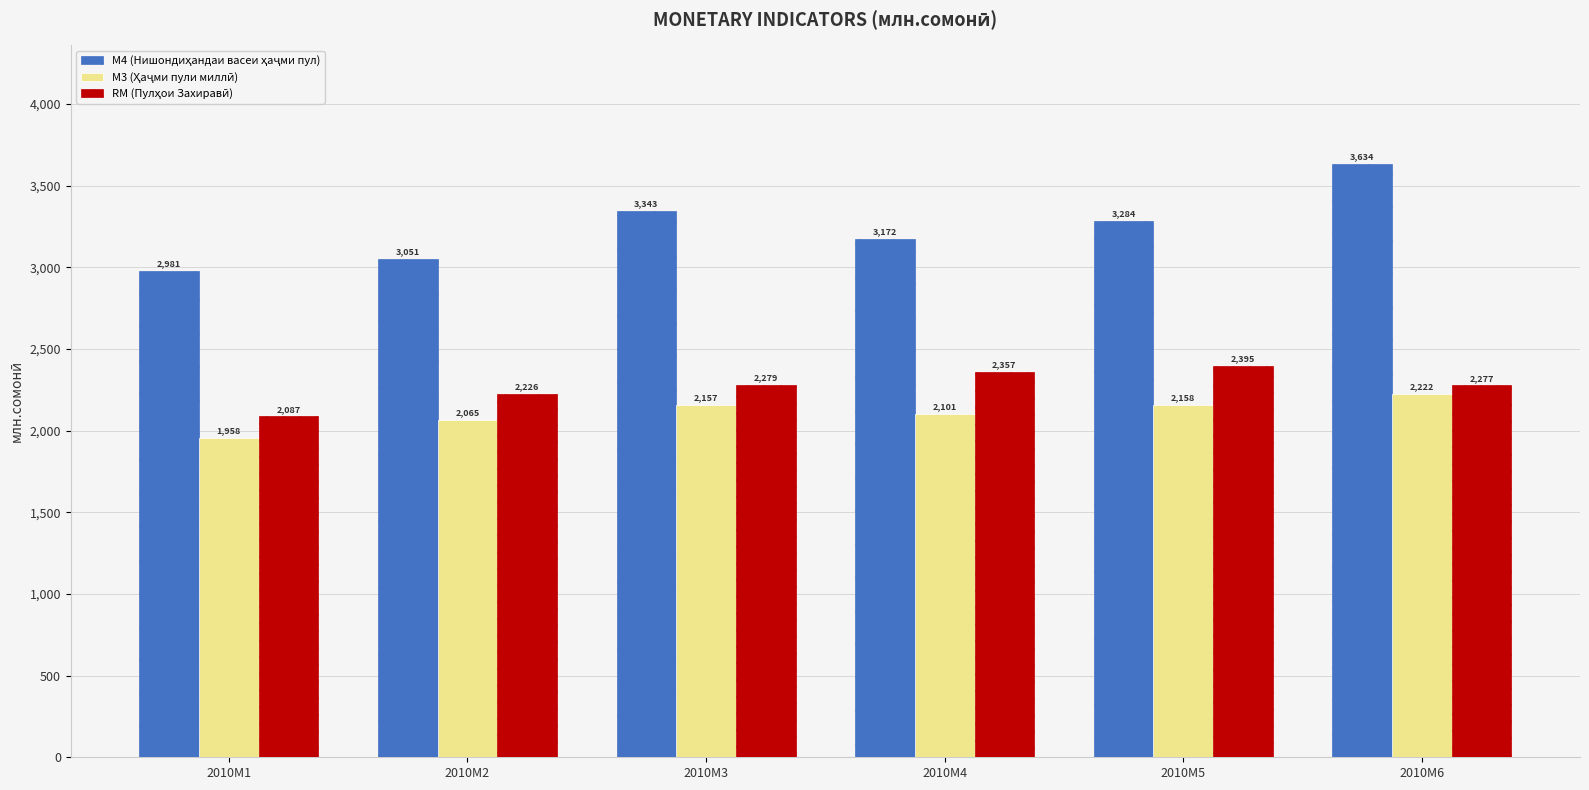

At which category is the sum across all series the highest?

2010M6